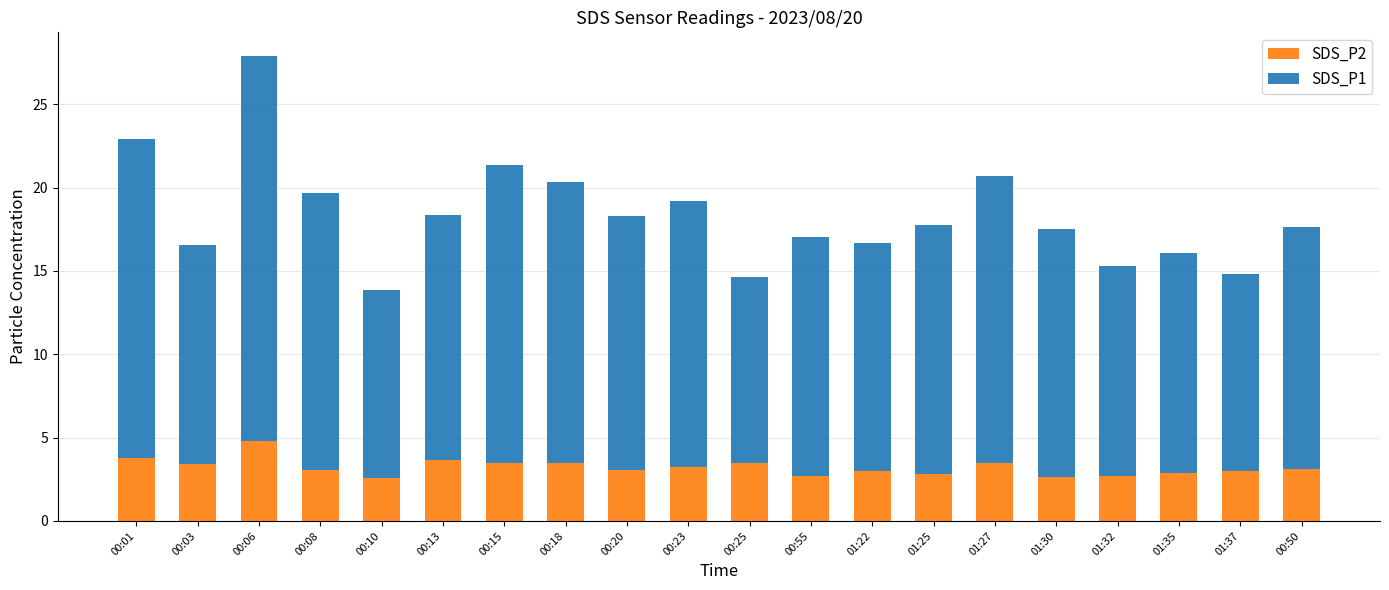

What is the lowest value of the SDS_P2 series?

2.6